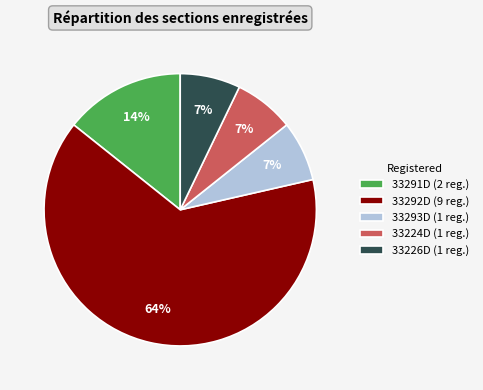

Which slice is the largest?

33292D (9 reg.)